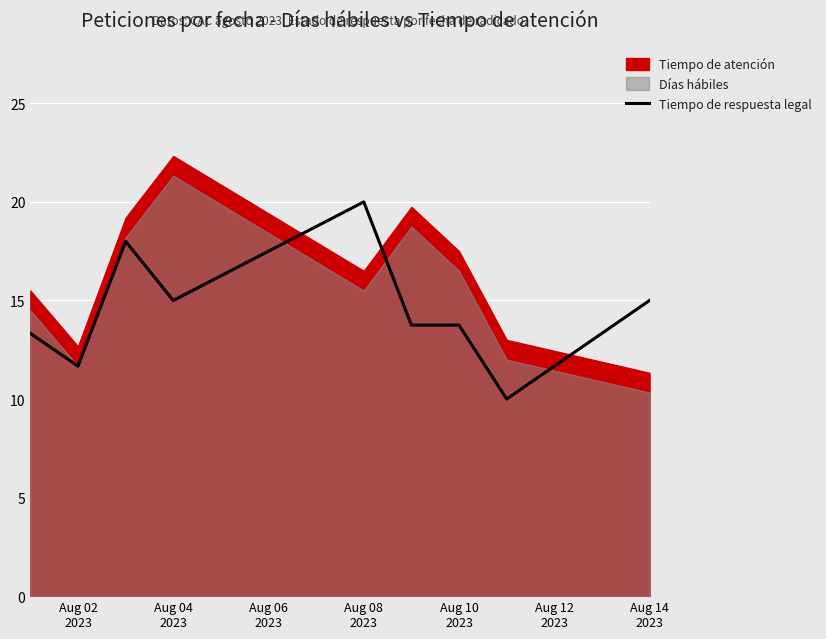

How many lines are shown in the chart?

1